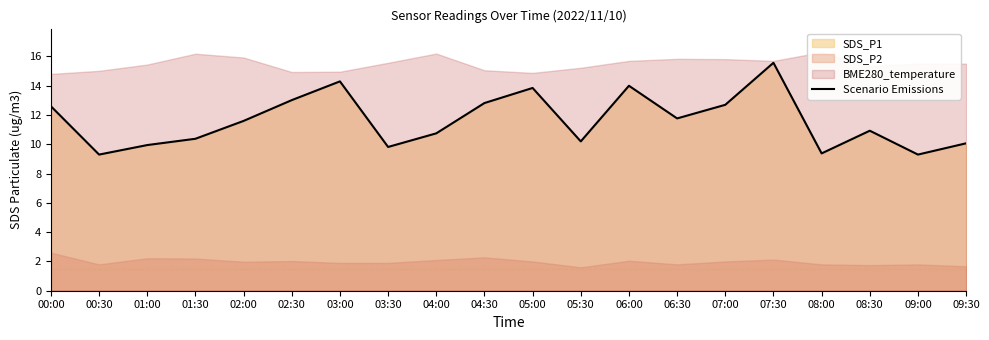

What is the sum of the values at 02:00 and 05:30?

21.8